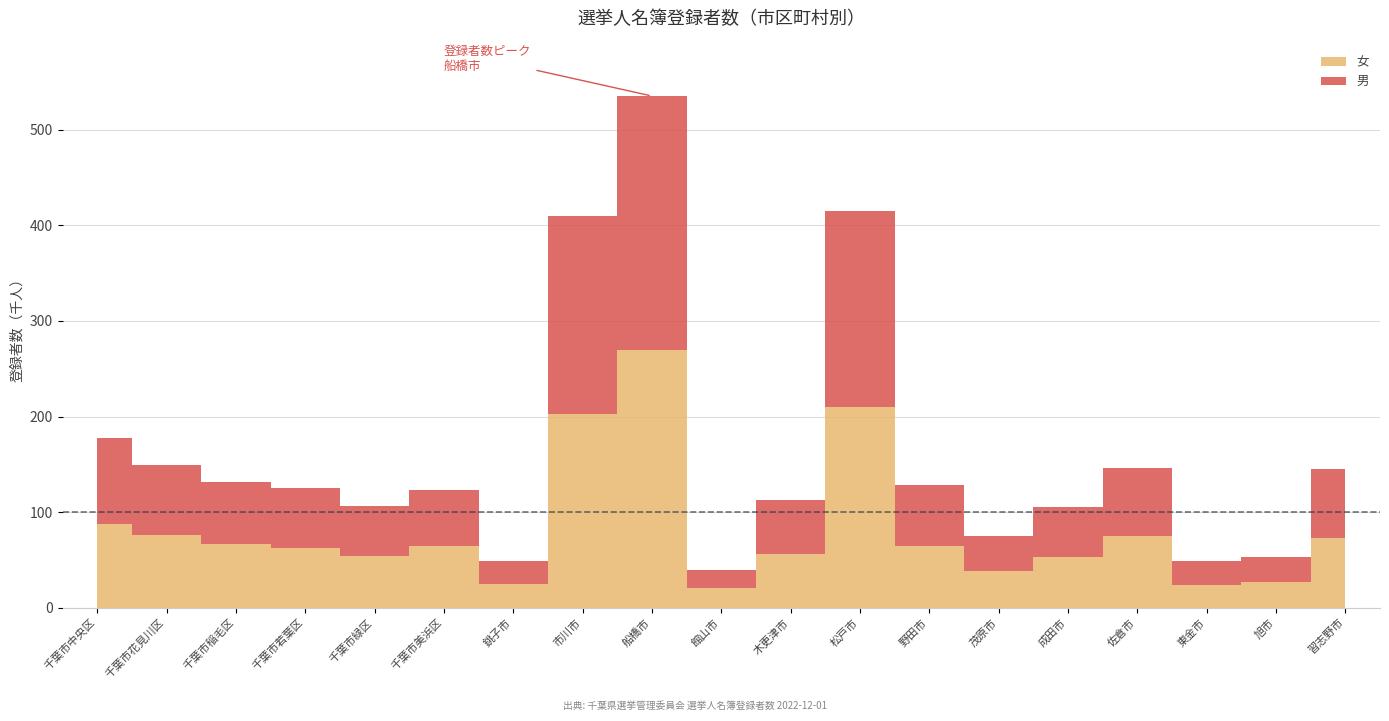

Reading left to right, list all the values displayed in this chart.

男: 89709	73927	65529	62657	52140	59279	23669	207211	265204	18868	56956	205308	64526	37267	52271	71127	24332	26224	71906
女: 87855	75790	66459	62366	54779	64455	25350	203081	270009	20354	55963	210139	64486	38196	52895	74717	24309	27250	73143